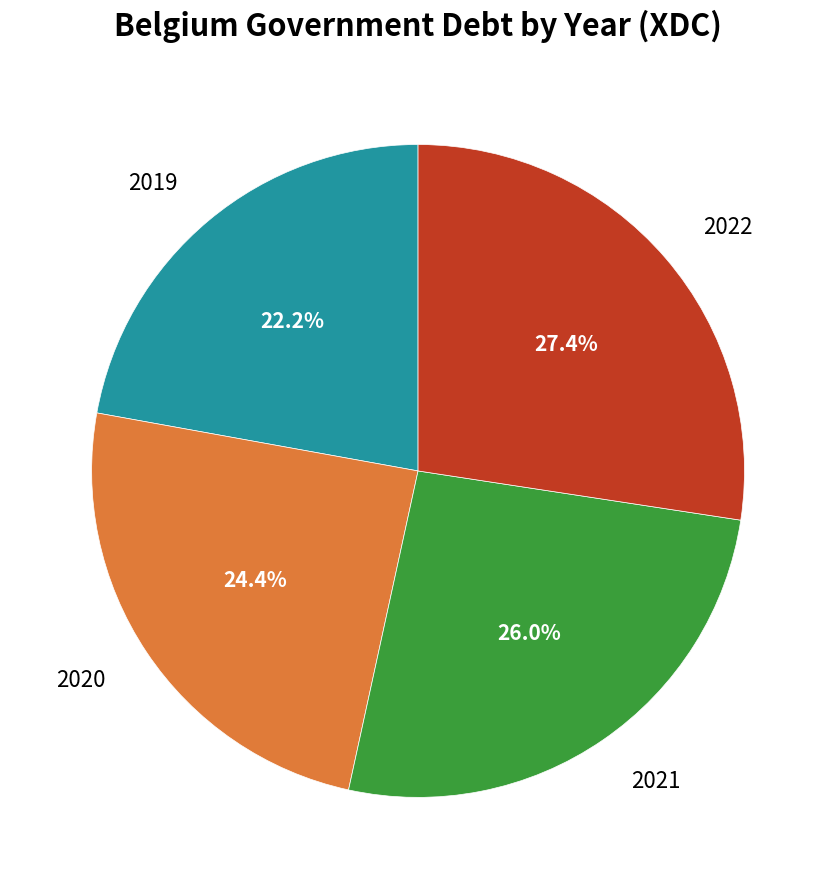

To the nearest percent, what portion does 2019 represent?

22%